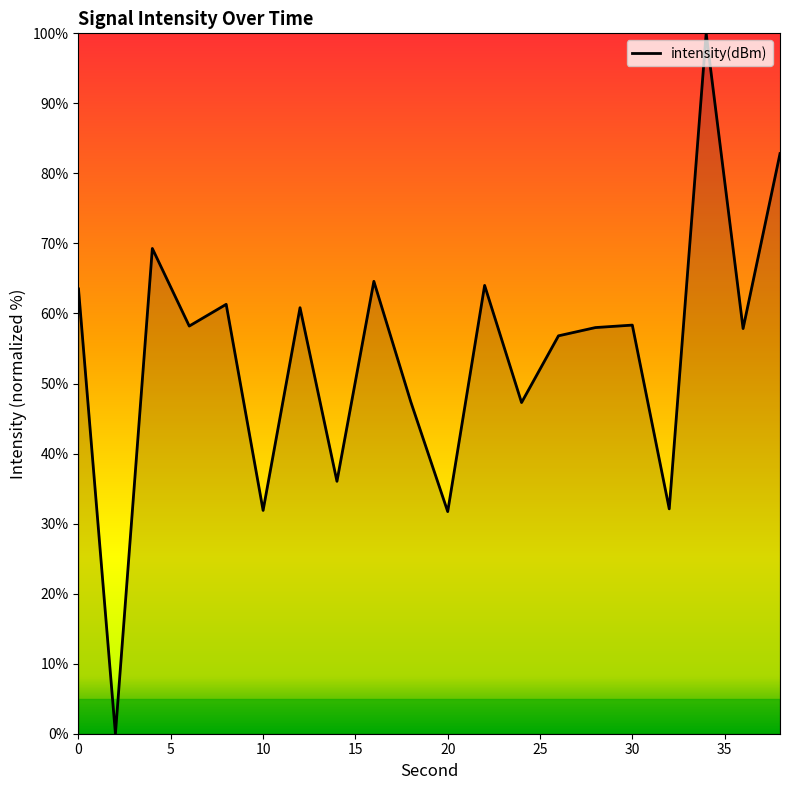

Count the number of categories in the chart.

20